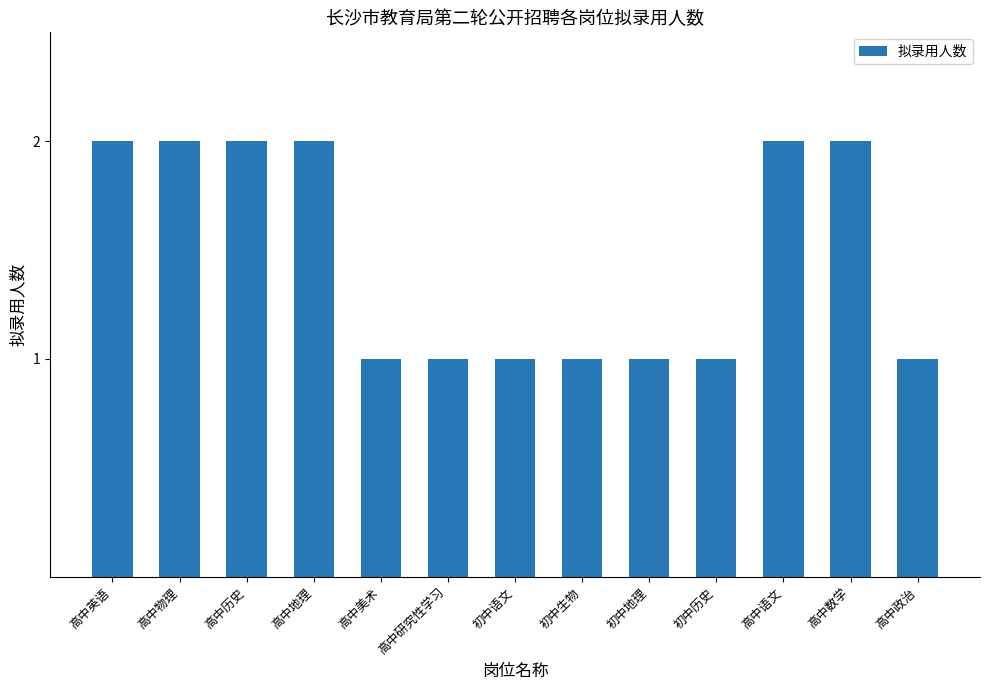

Reading left to right, list all the values displayed in this chart.

2	2	2	2	1	1	1	1	1	1	2	2	1